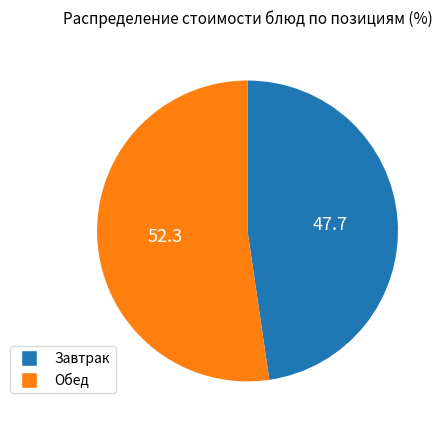

Is there a majority slice in this chart?

Yes